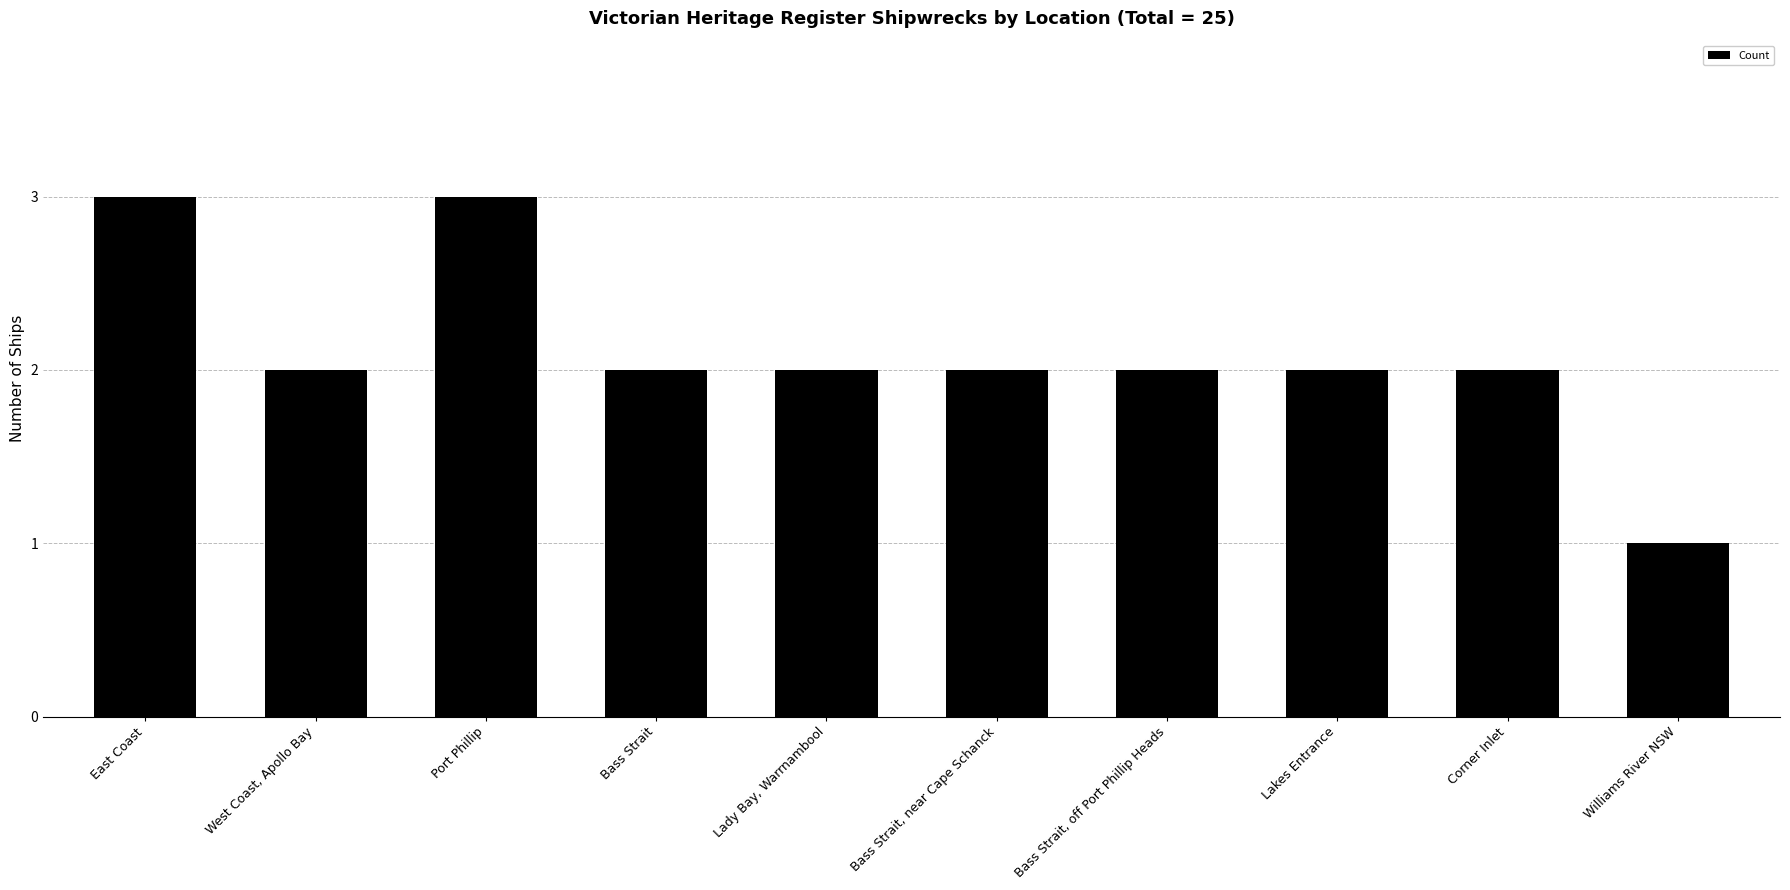

Reading left to right, transcribe all the data shown in this chart.

East Coast=3	West Coast, Apollo Bay=2	Port Phillip=3	Bass Strait=2	Lady Bay, Warrnambool=2	Bass Strait, near Cape Schanck=2	Bass Strait, off Port Phillip Heads=2	Lakes Entrance=2	Corner Inlet=2	Williams River NSW=1